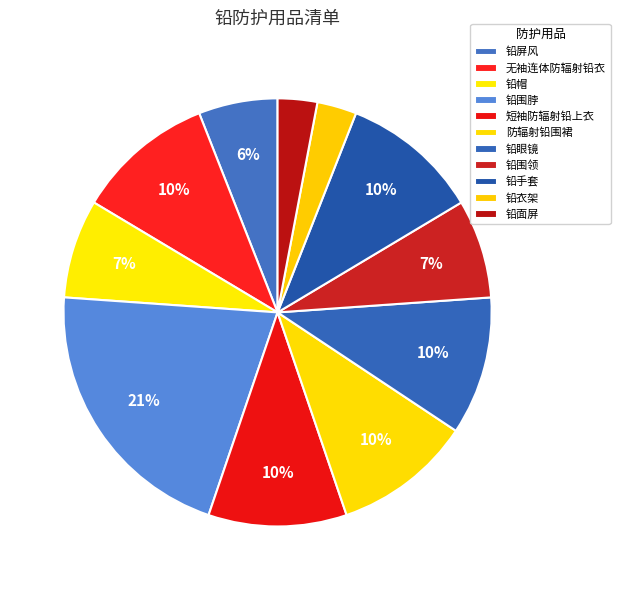

How many segments does this pie chart have?

11